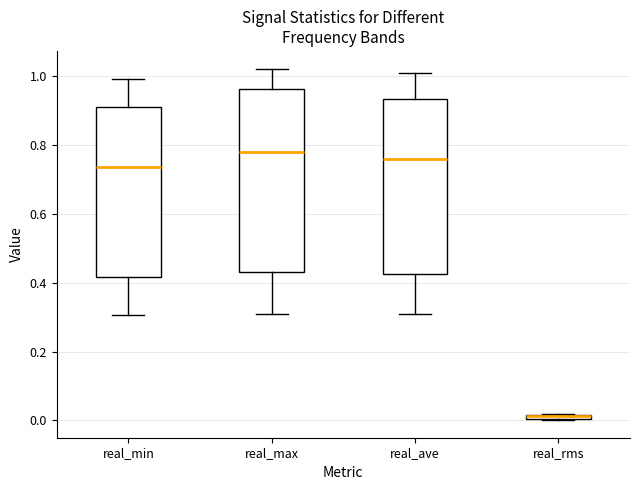

Where does the upper whisker of the box for real_ave end on the y-axis? The values are not printed on the chart, so give them approximately, as read against the axis.

1.00